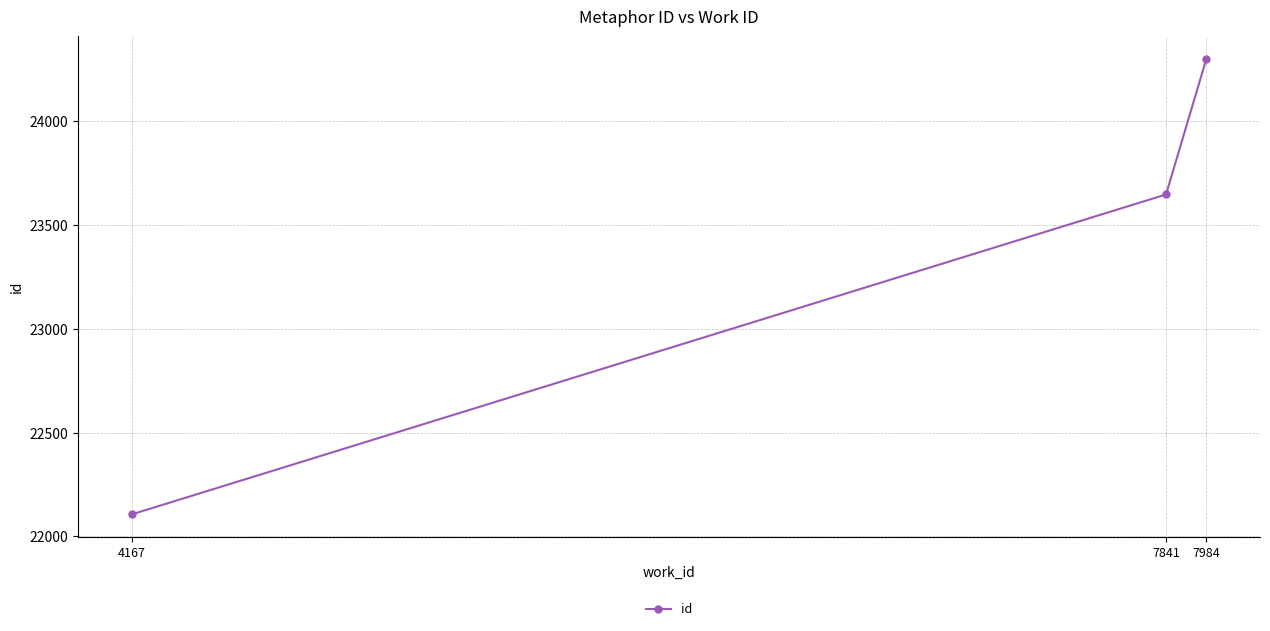

How many categories are shown in the chart?

3